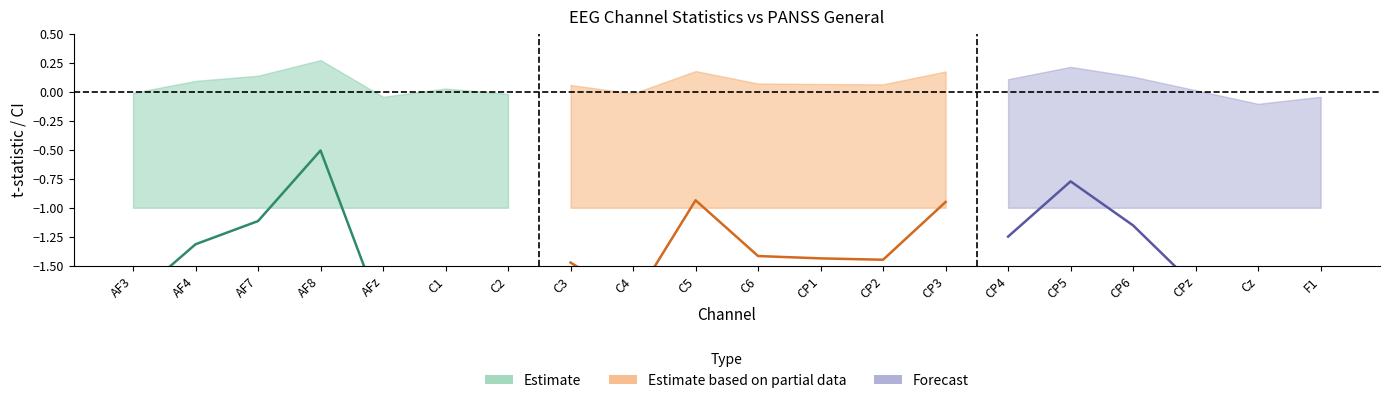

At how many categories does at least one series exceed -1?

20